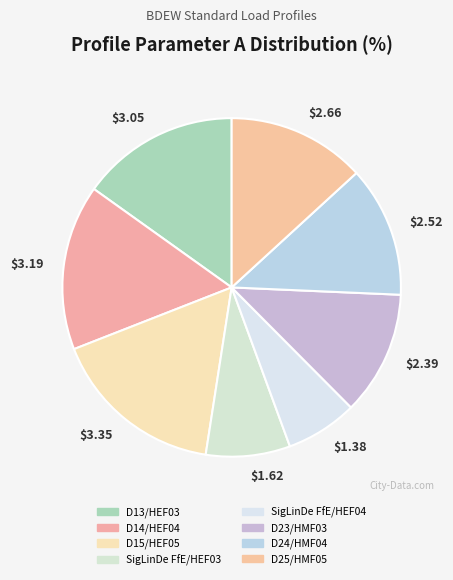

Is there any slice that represents more than half of the pie?

No